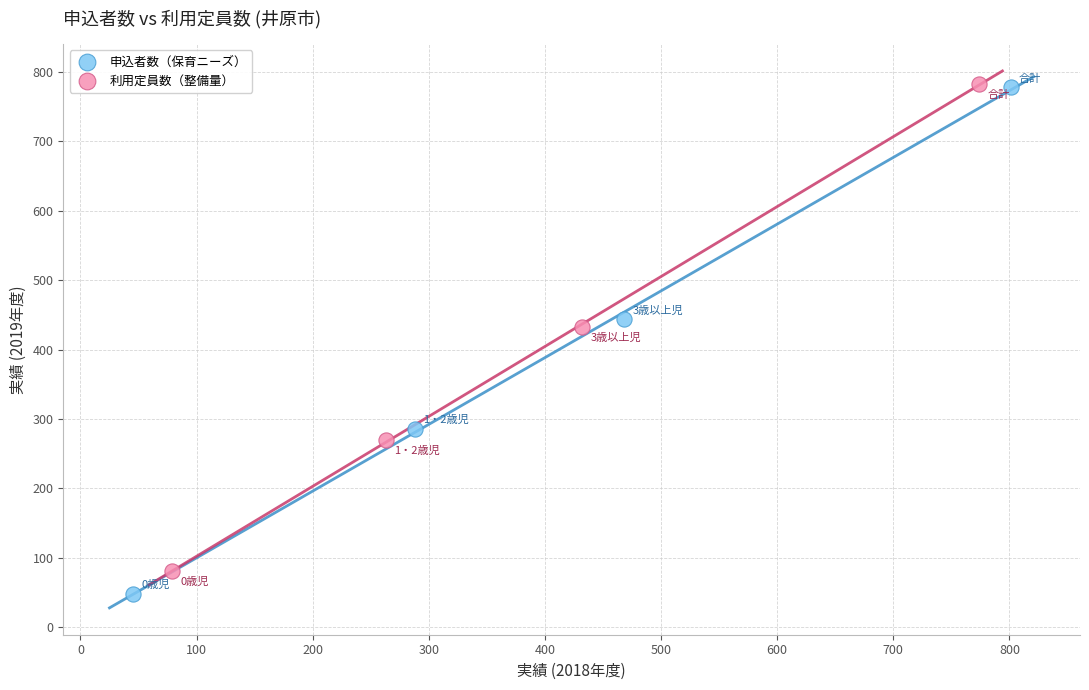

What are all the series names shown in the legend?

申込者数（保育ニーズ）, 利用定員数（整備量）